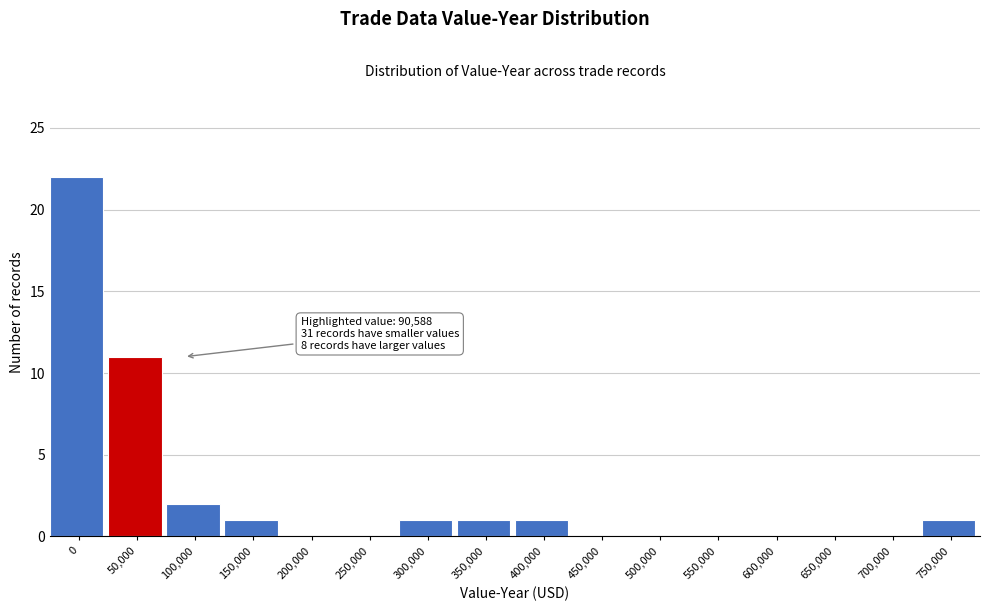

Reading right to left, list all the values displayed in this chart.

750,000=1	700,000=0	650,000=0	600,000=0	550,000=0	500,000=0	450,000=0	400,000=1	350,000=1	300,000=1	250,000=0	200,000=0	150,000=1	100,000=2	50,000=11	0=22